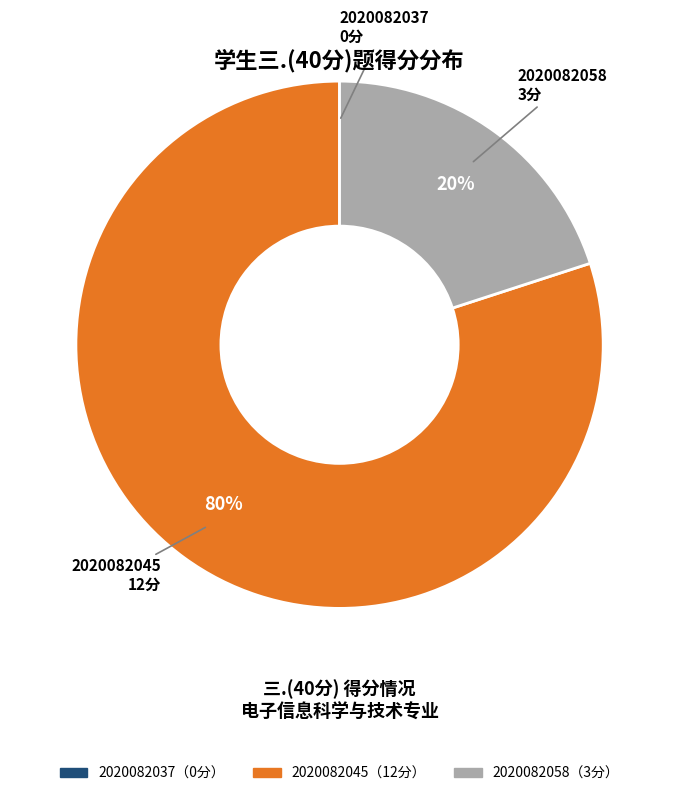

To the nearest percent, what is the difference between the largest and smallest slice percentages?

80%